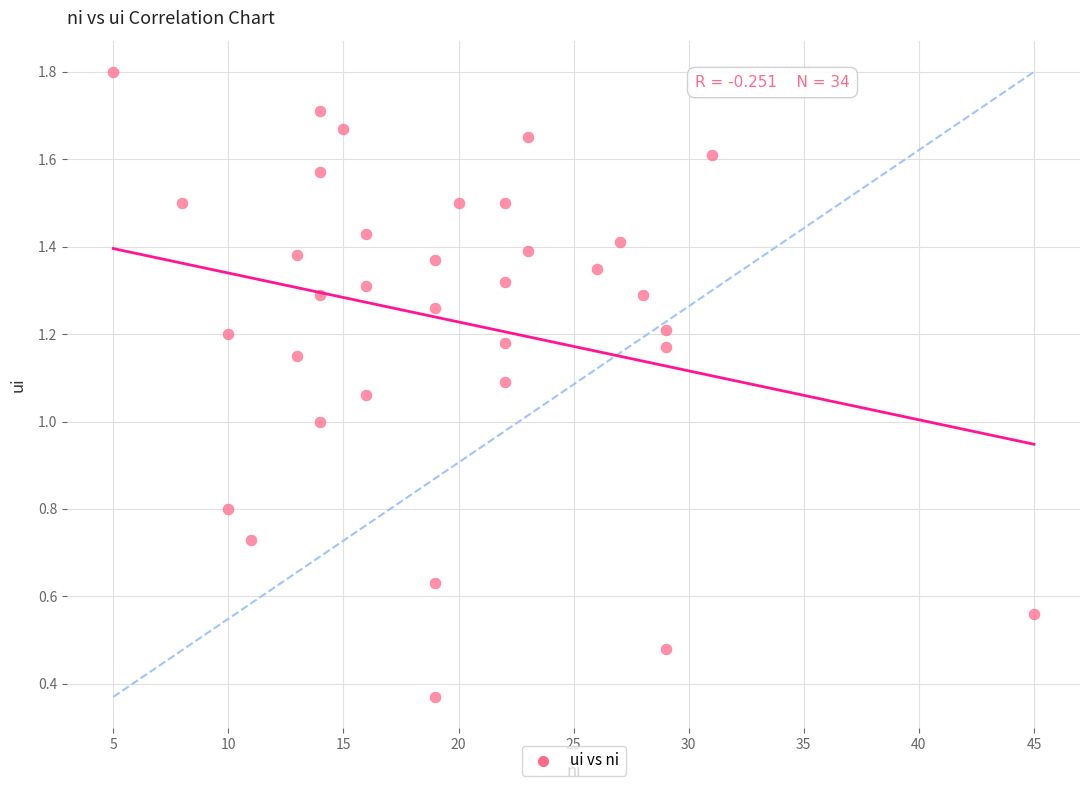

What is the range of X values (max minus min)?

40.0